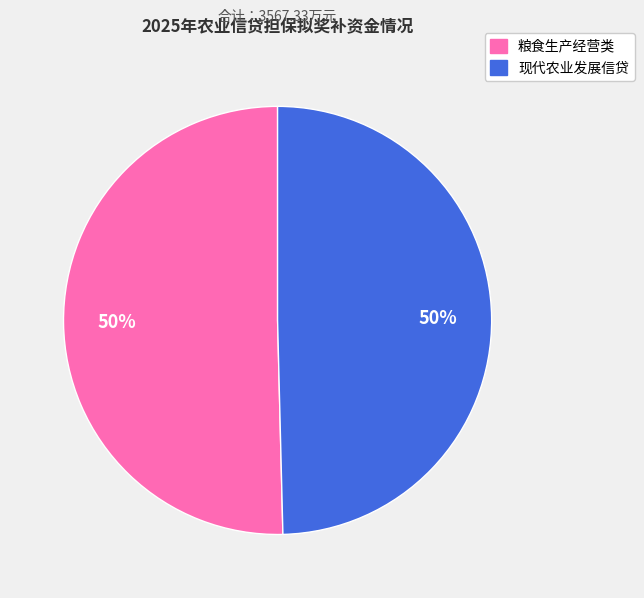

To the nearest percent, what is the average slice percentage?

50%